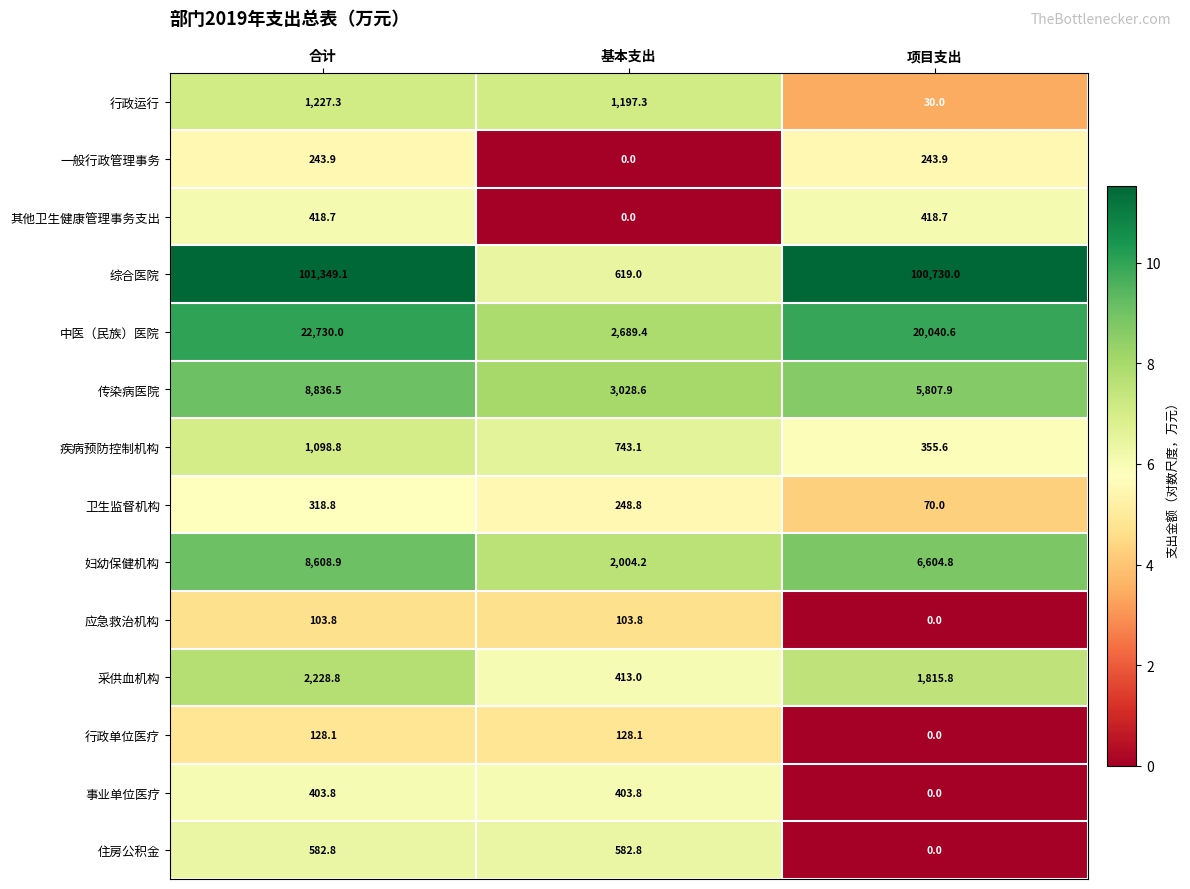

What is the sum of the 疾病预防控制机构 values at 基本支出 and 合计?

1841.9